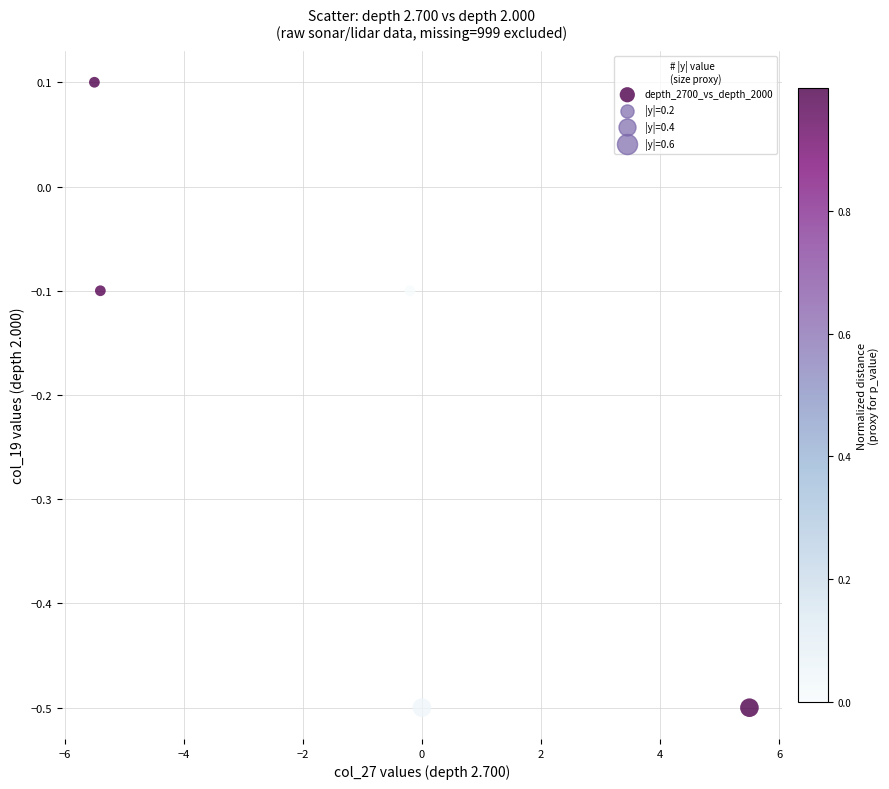

What is the range of Y values (max minus min)?

0.6